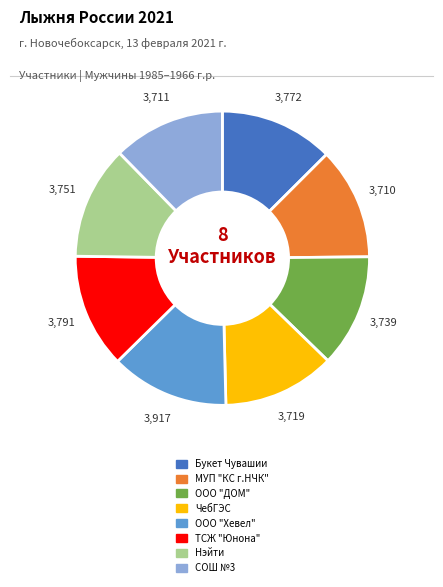

True or false: ЧебГЭС accounts for 12% of the total.

True